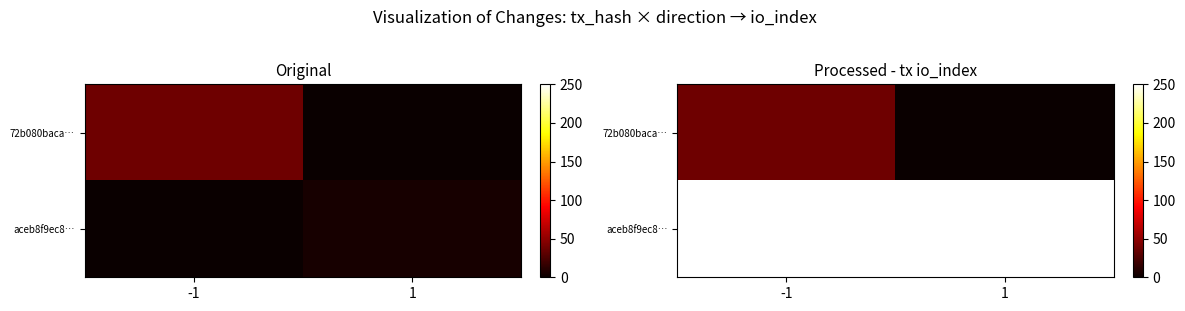

What is the difference between the maximum and minimum values in the 72b080baca… series?

38.0